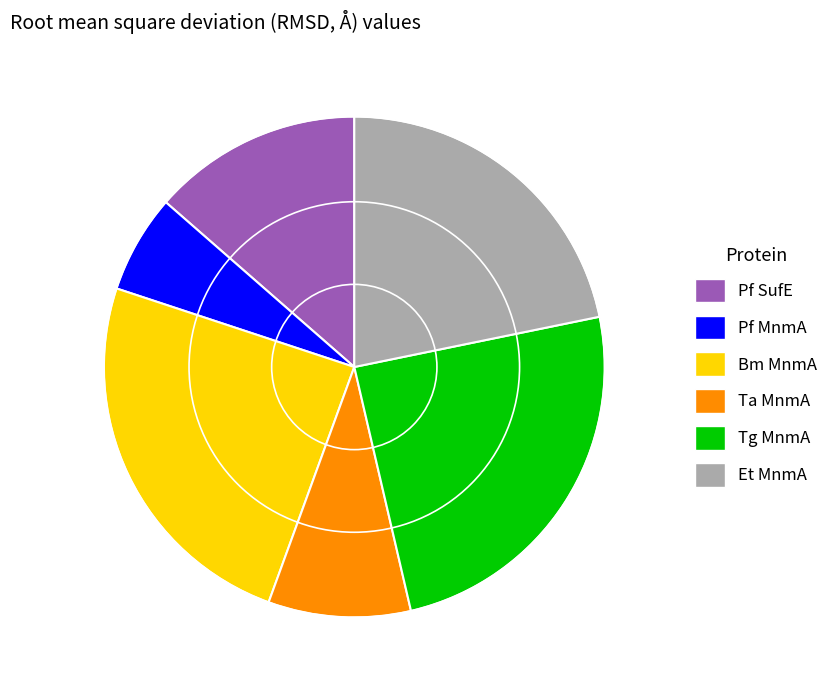

Which has a higher value, Ta MnmA or Pf MnmA?

Ta MnmA